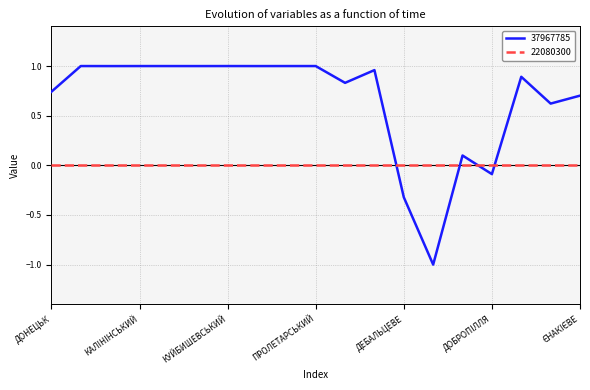

What is the difference between the maximum and minimum values in the 37967785 series?

2.0